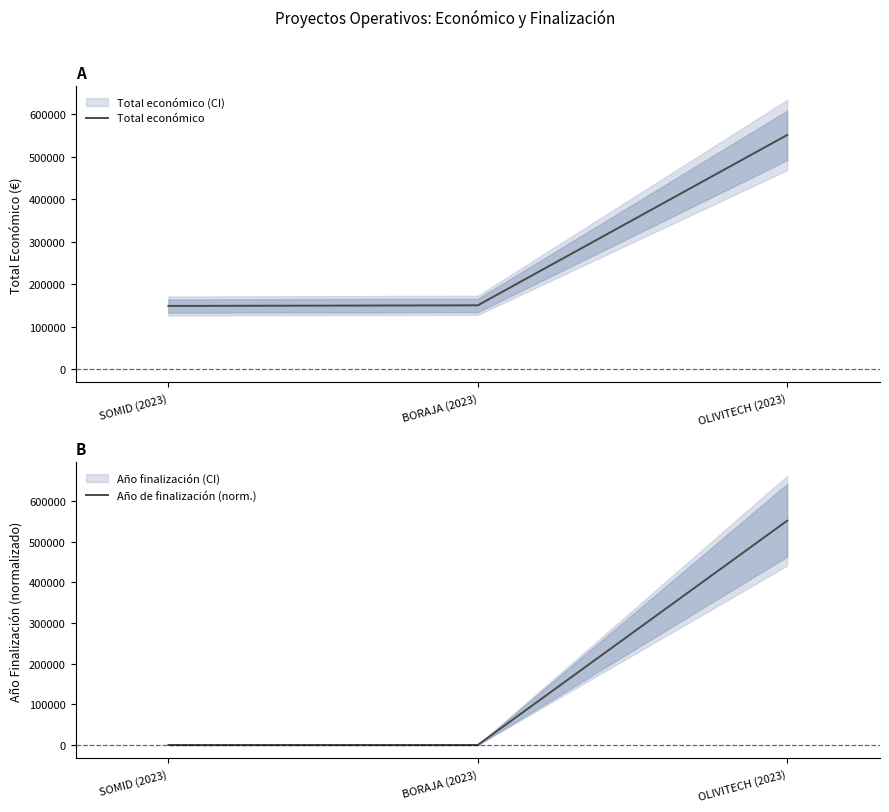

Reading right to left, transcribe all the data shown in this chart.

Total económico: OLIVITECH (2023)=551196.0	BORAJA (2023)=150000.0	SOMID (2023)=148534.0
Año de finalización (norm.): OLIVITECH (2023)=551196.0	BORAJA (2023)=0.0	SOMID (2023)=0.0